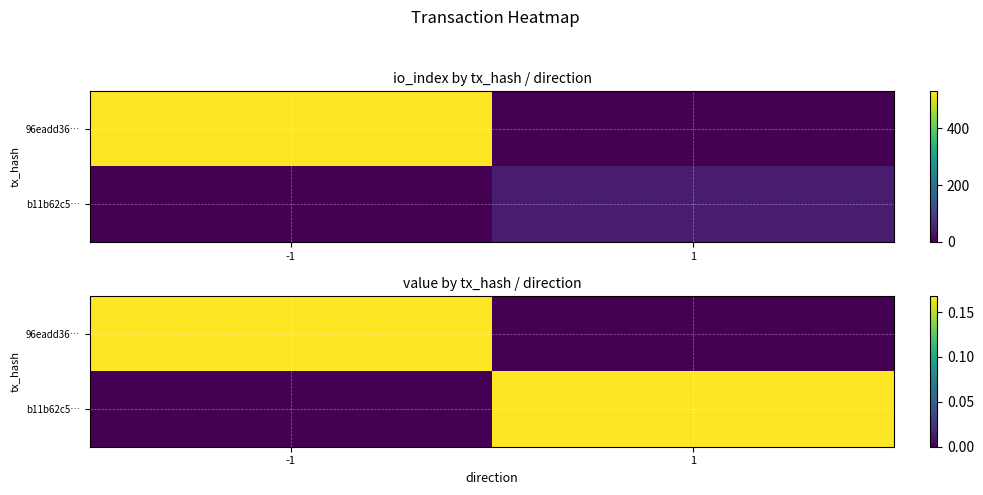

What is the highest value of the 96eadd36… series?

0.2